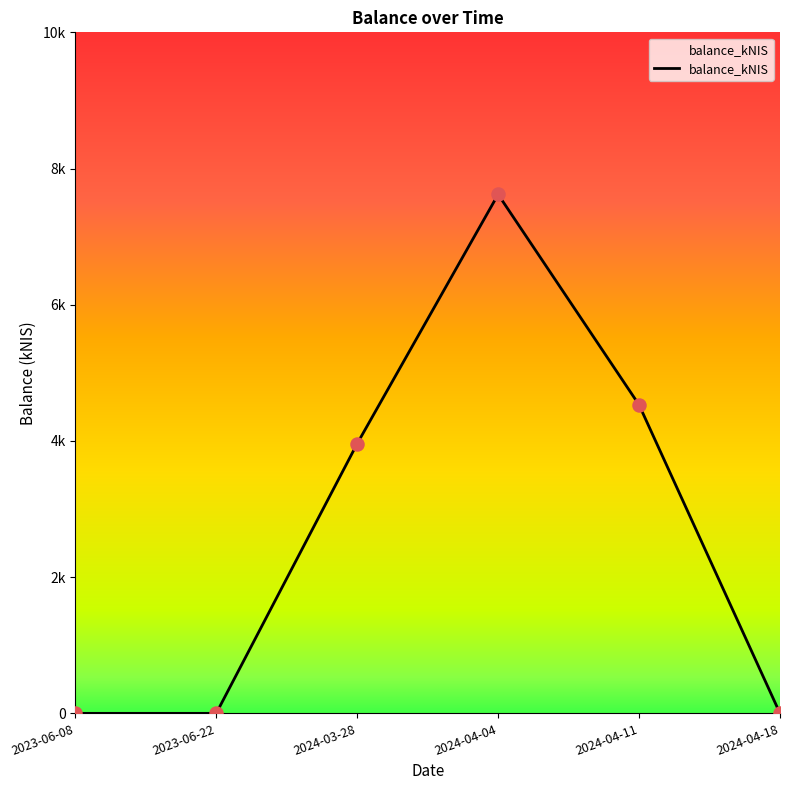

Does the chart have visible grid lines?

No